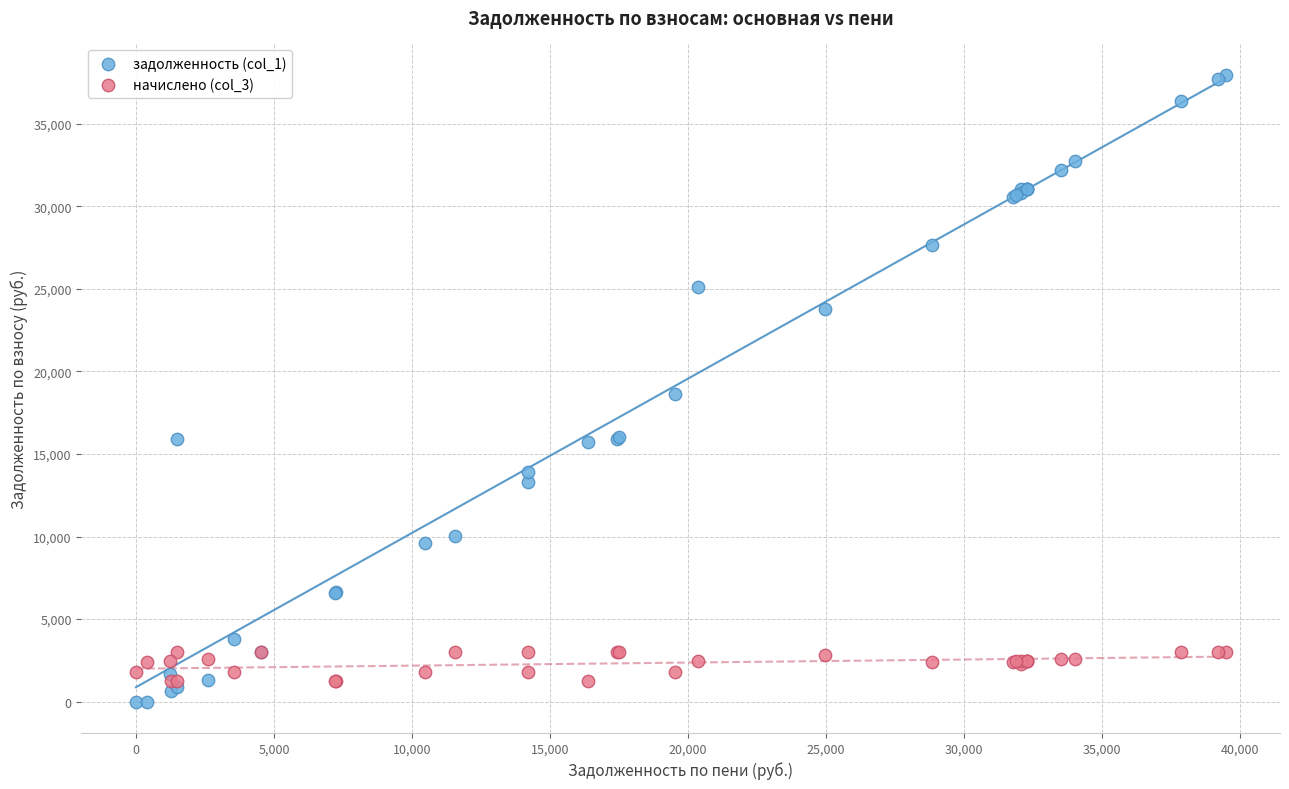

Which series has the largest Y range (max minus min)?

задолженность (col_1)